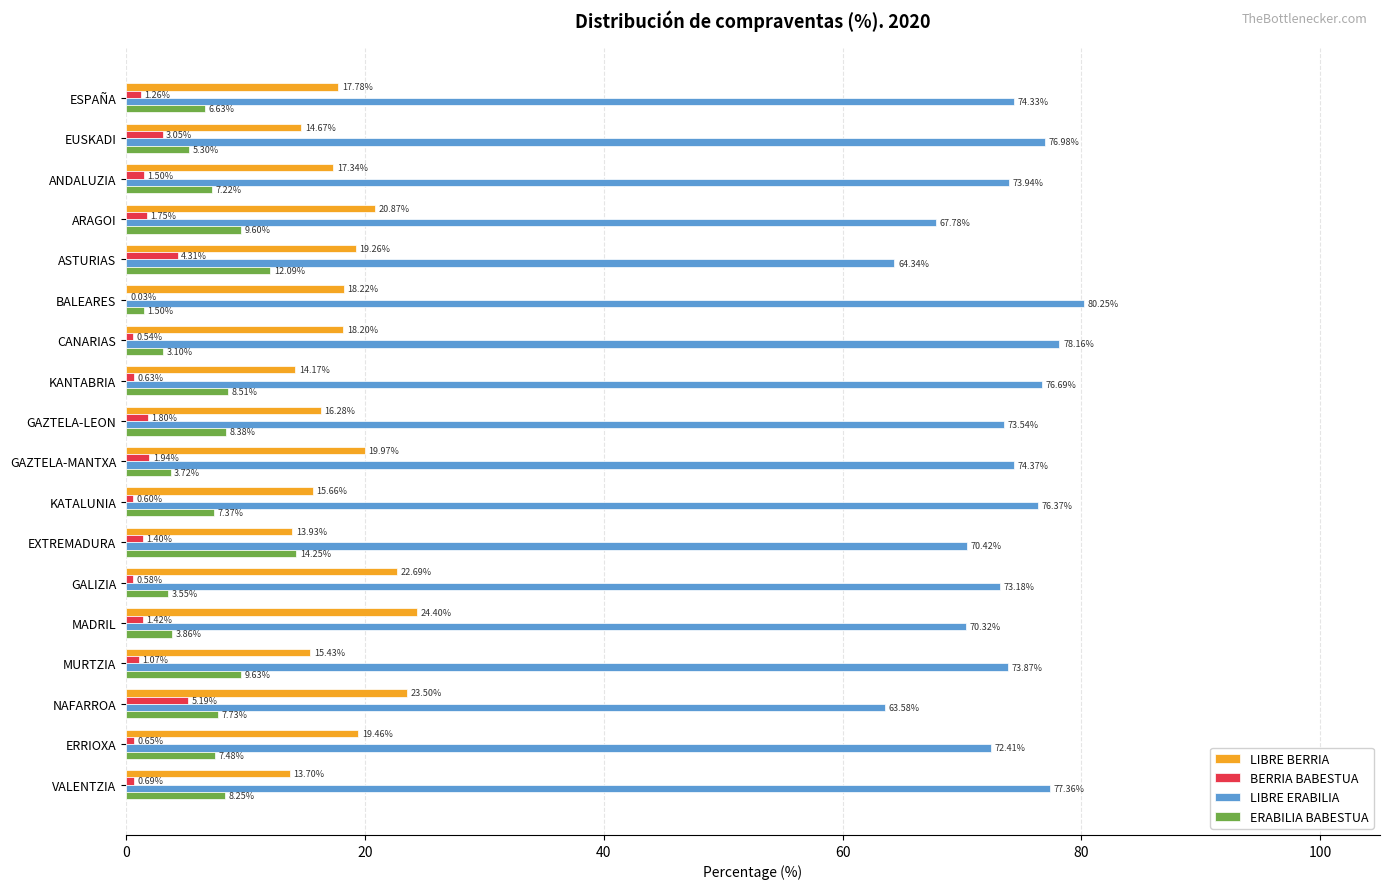

What is the sum of all LIBRE ERABILIA values?

1317.9